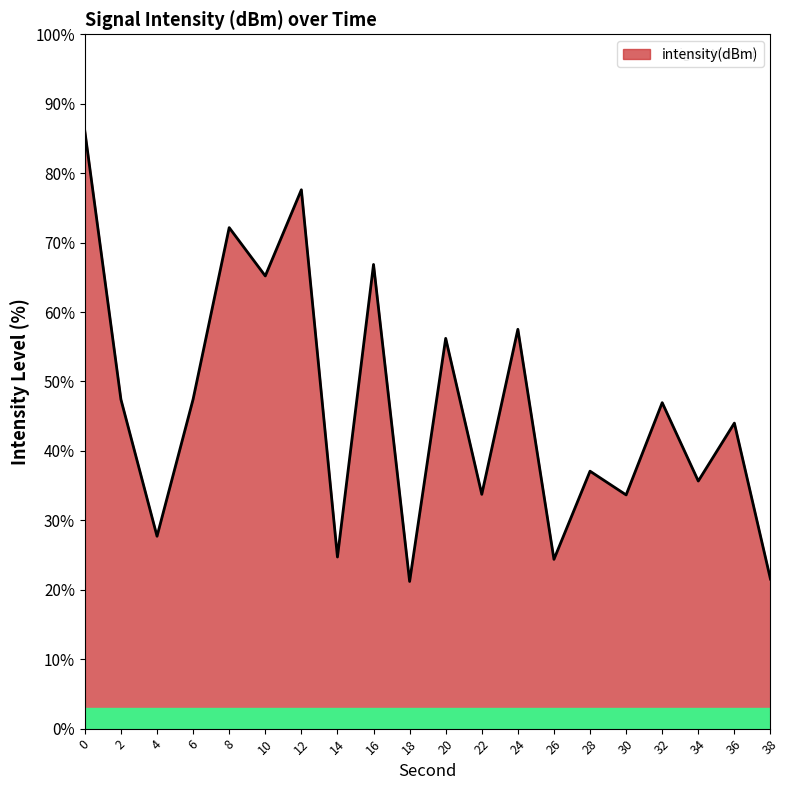

What is the change in value from 0 to 32?

-39.1